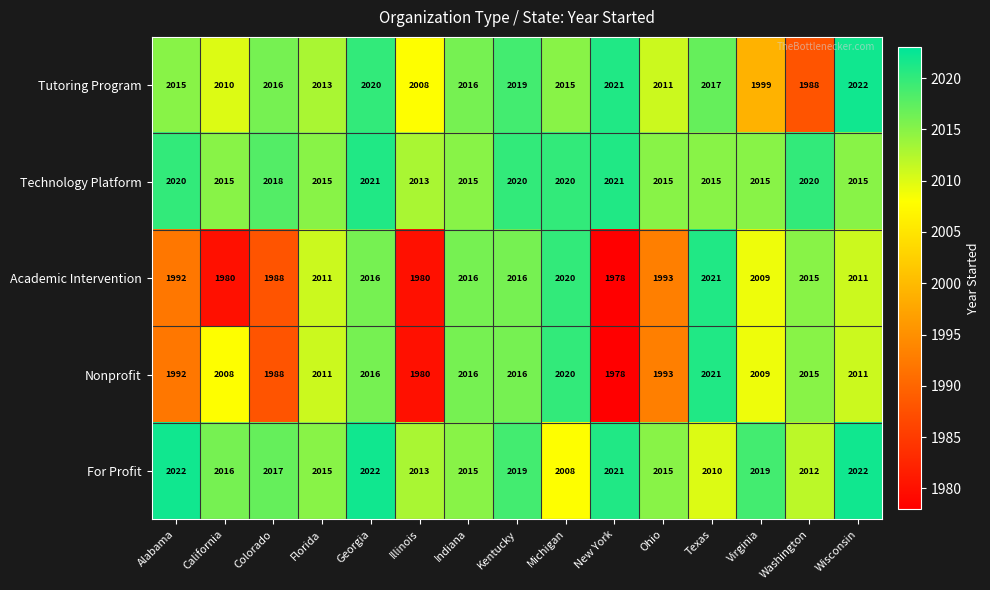

The value of Academic Intervention at Kentucky is 2016. True or false?

True